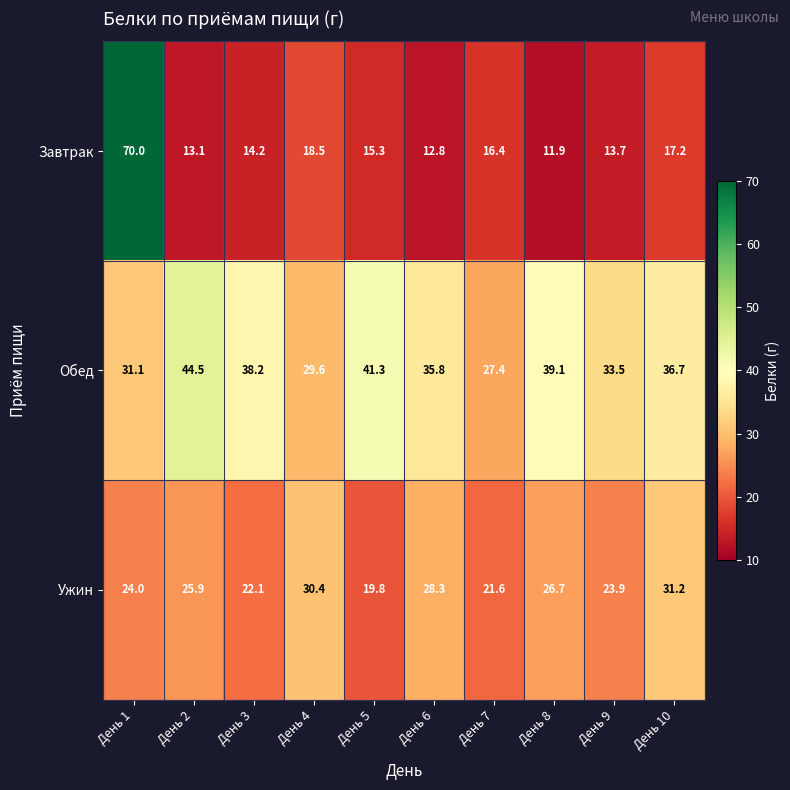

True or false: Ужин has a value of 14.0 at День 3.

False